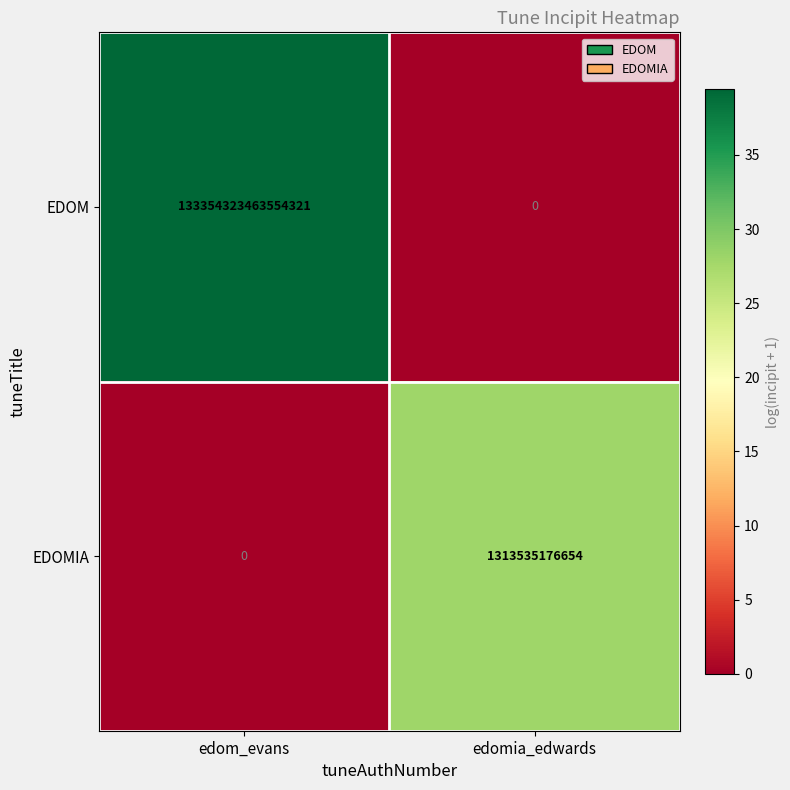

At which category is the sum across all series the highest?

edom_evans